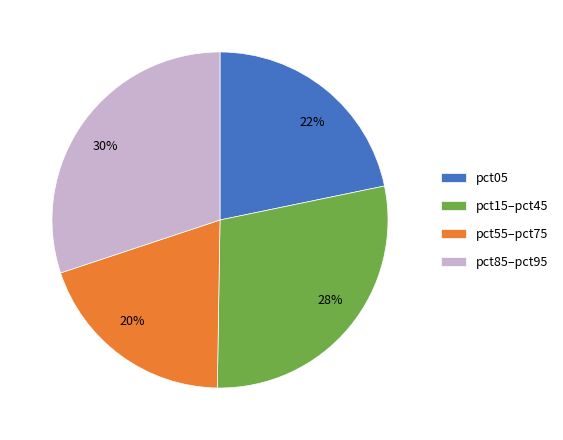

Is the sum of 28% and 30% greater than half?

Yes